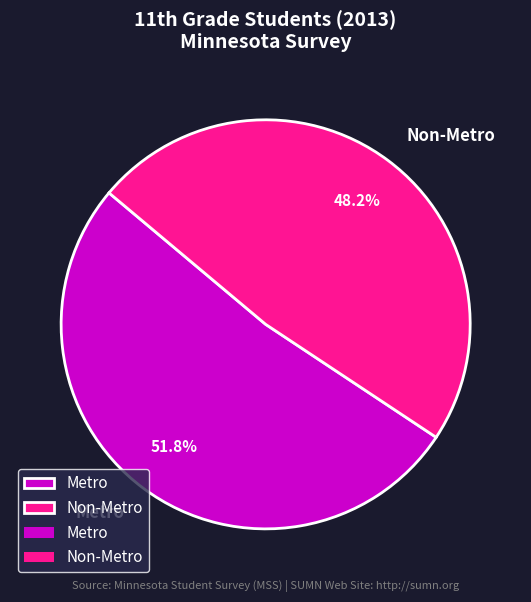

The Metro slice represents 58% of the pie. True or false?

False